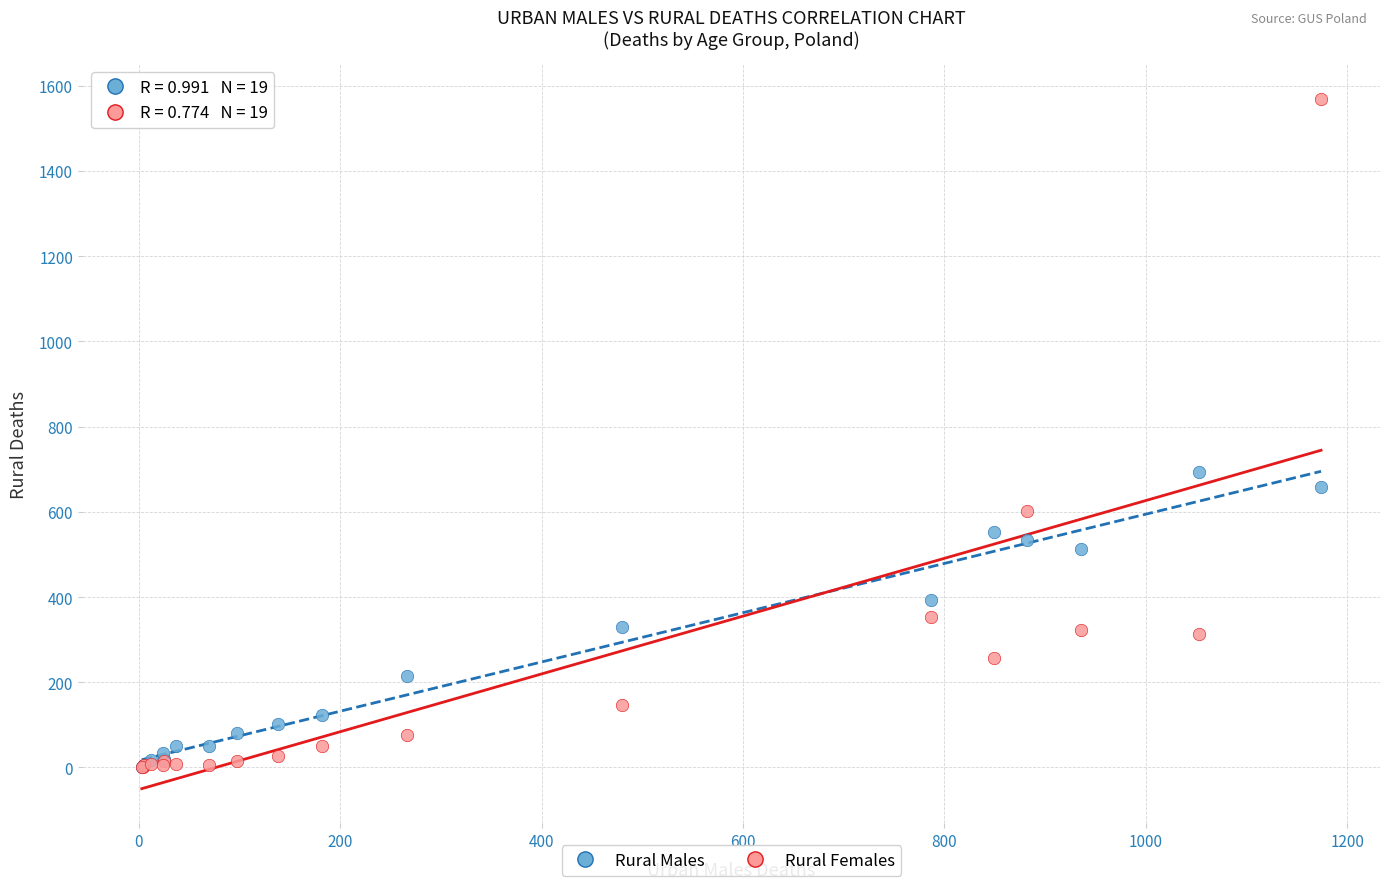

Which series contains the highest Y value?

Rural Females